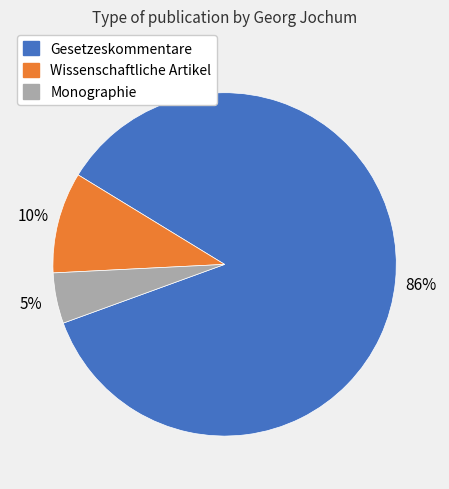

What percentage is the Wissenschaftliche Artikel slice, to the nearest percent?

10%